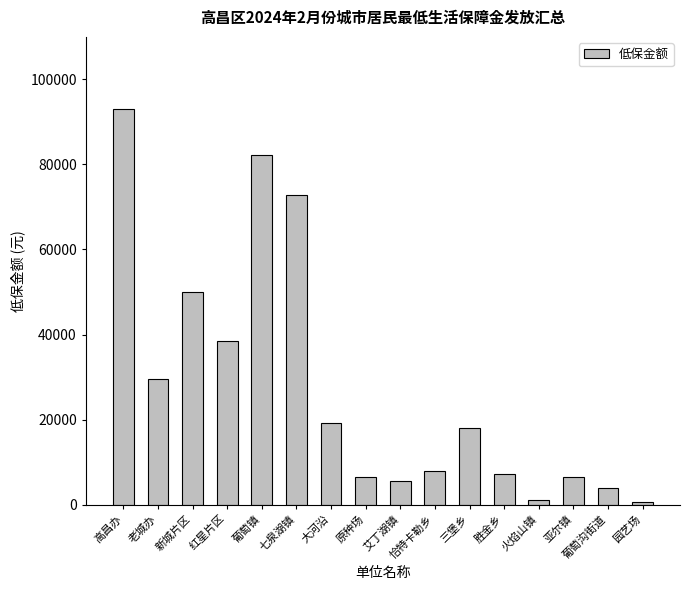

What is the label of the 14th bar from the left?

亚尔镇